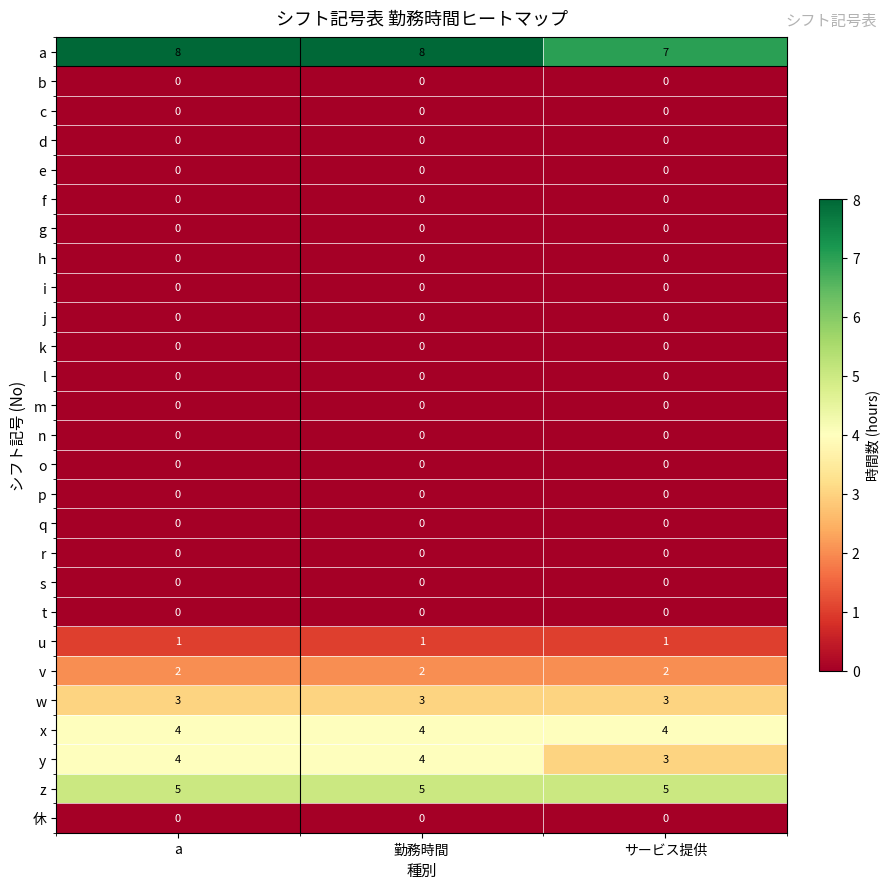

What is the maximum value shown in the chart?

8